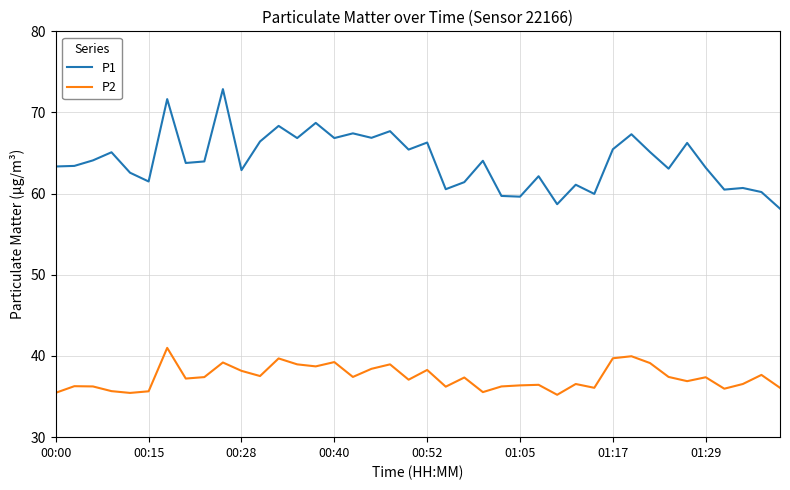

Rank the series by their maximum value, from highest to lowest.

P1, P2